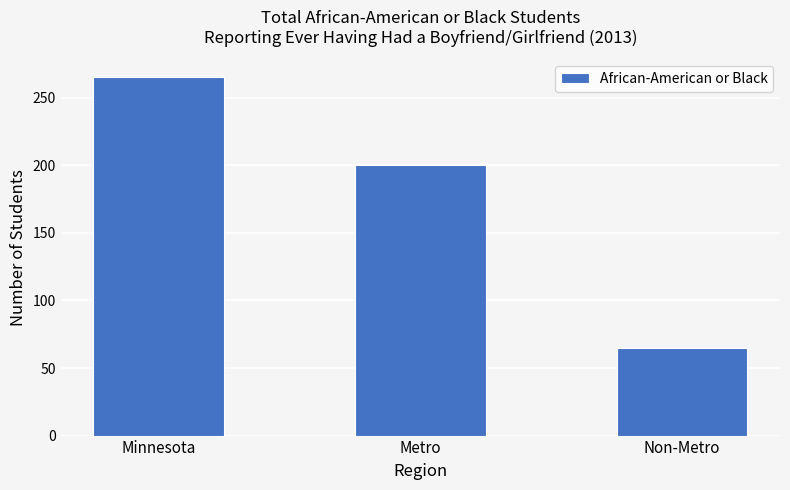

True or false: the data shows 65 at Non-Metro.

True